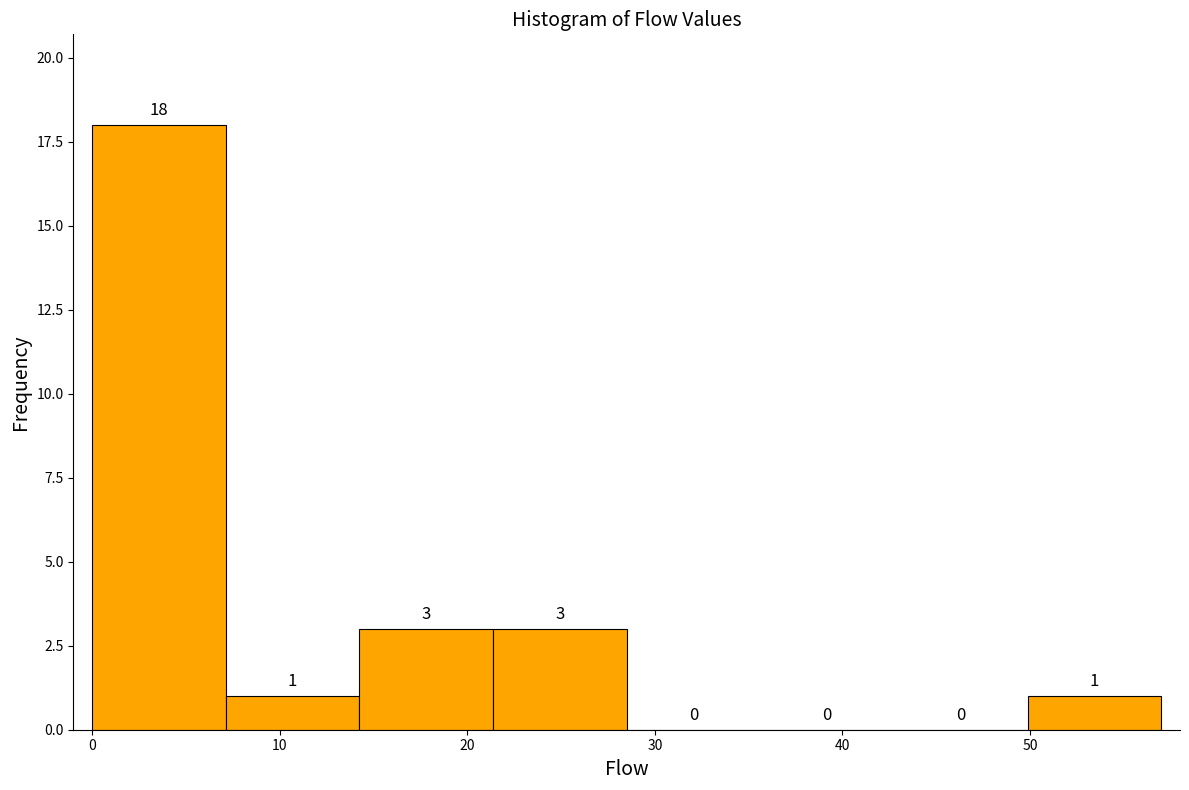

Over which range of the x-axis is the bar tallest?

0 to 7